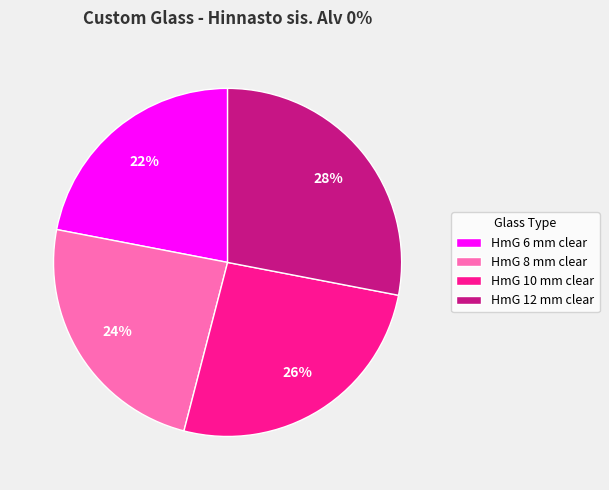

What is the ratio of the value at HmG 12 mm clear to the value at HmG 6 mm clear?

1.3